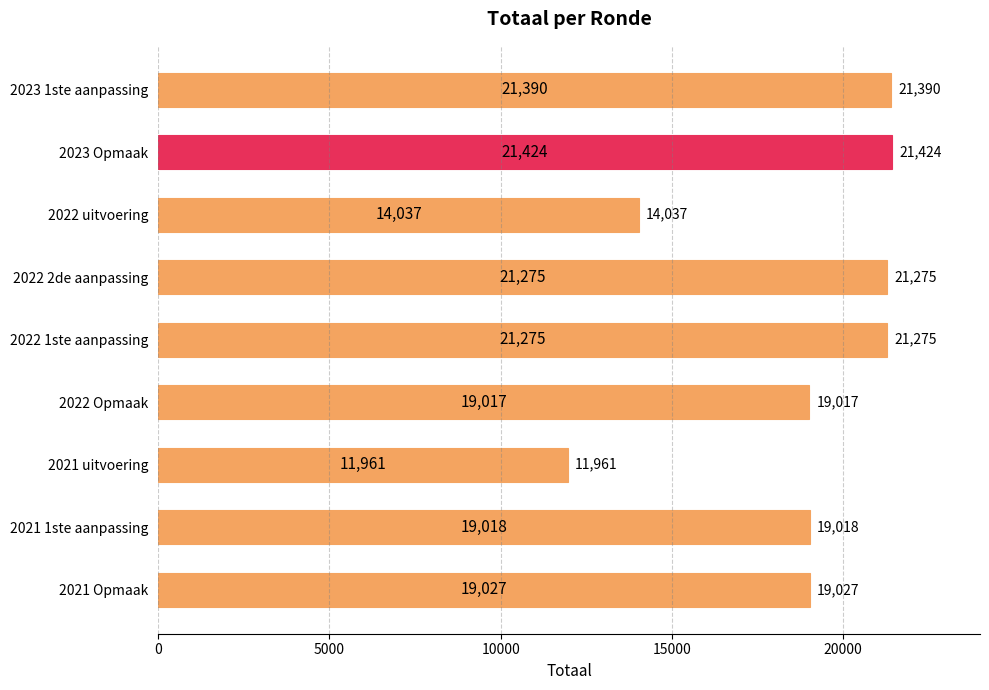

What is the difference between the values at 2021 uitvoering and 2023 Opmaak?

9463